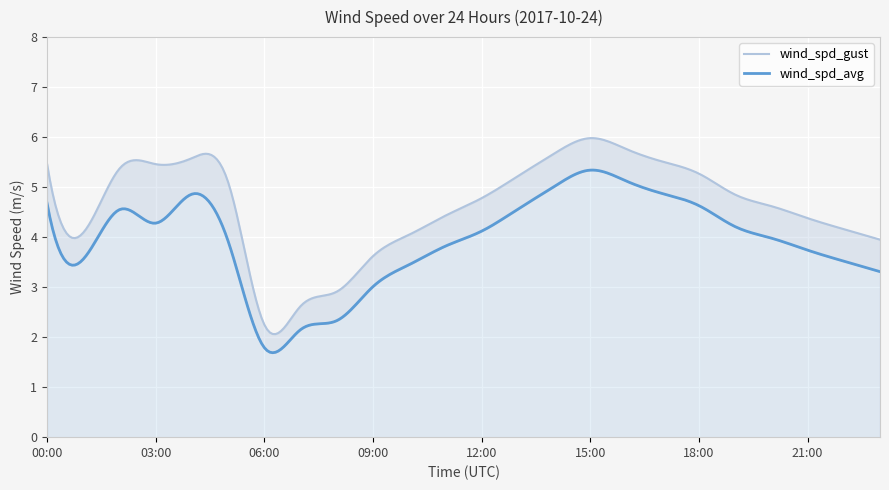

Rank the series at 02:00 from lowest to highest value.

wind_spd_avg, wind_spd_gust